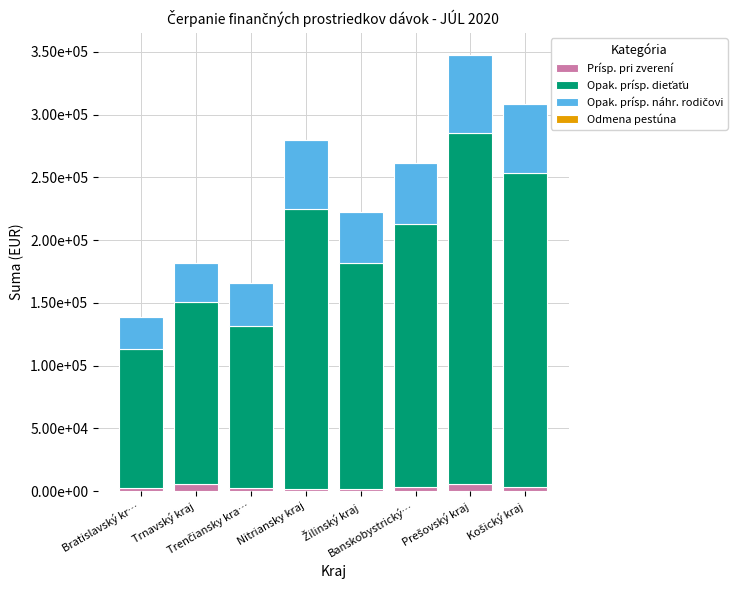

What is the label of the 6th bar from the right?

Trenčiansky kra…